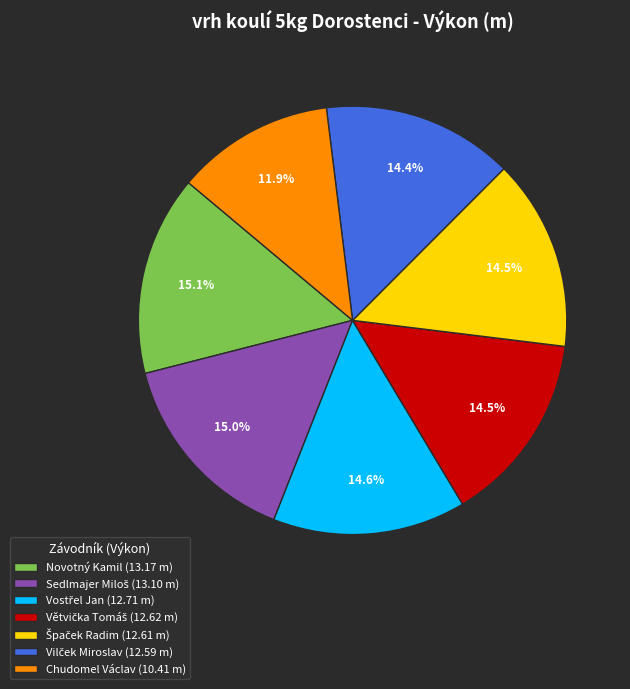

Is there a majority slice in this chart?

No